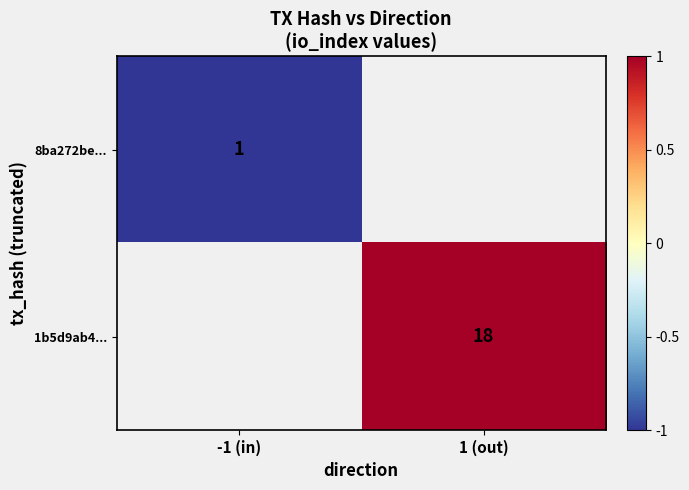

The 1b5d9ab4... series shows 25 at 1 (out). True or false?

False